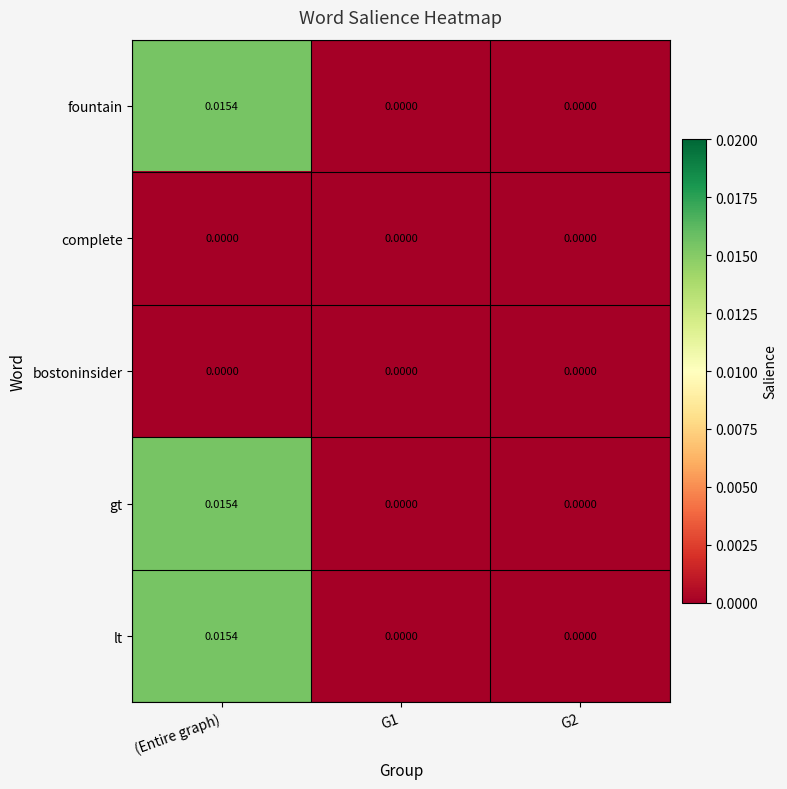

At which category is the sum across all series the highest?

(Entire graph)